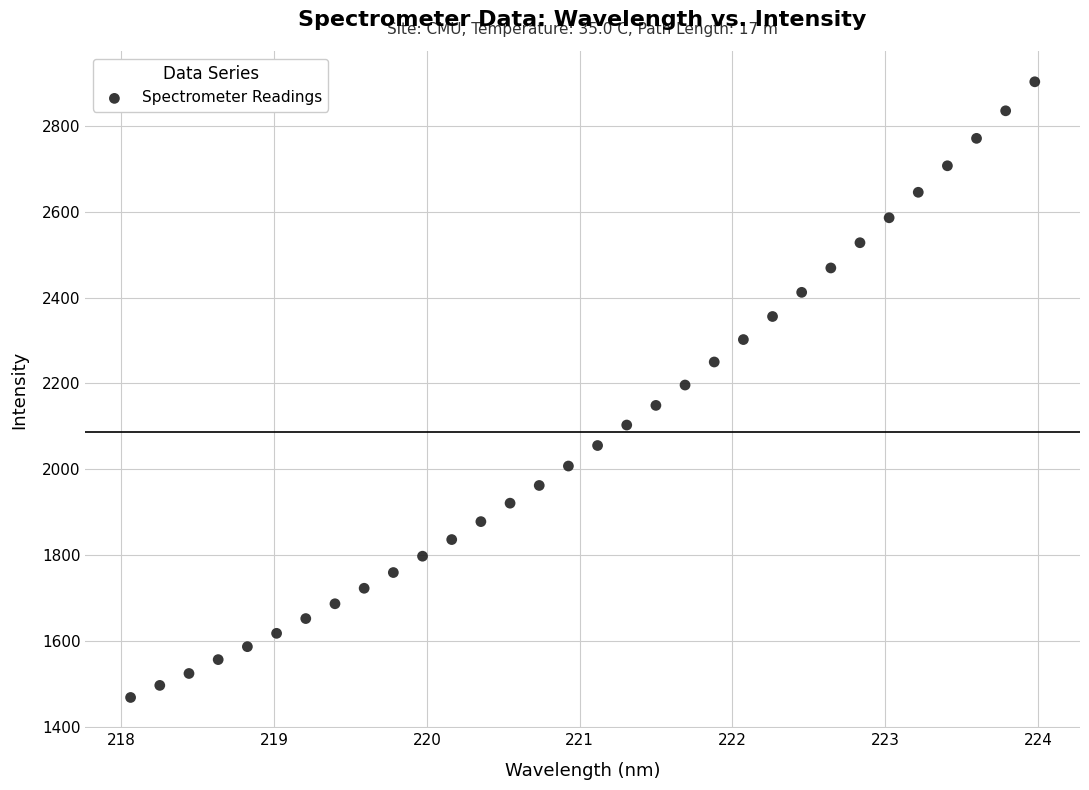

What is the range of X values (max minus min)?

5.9